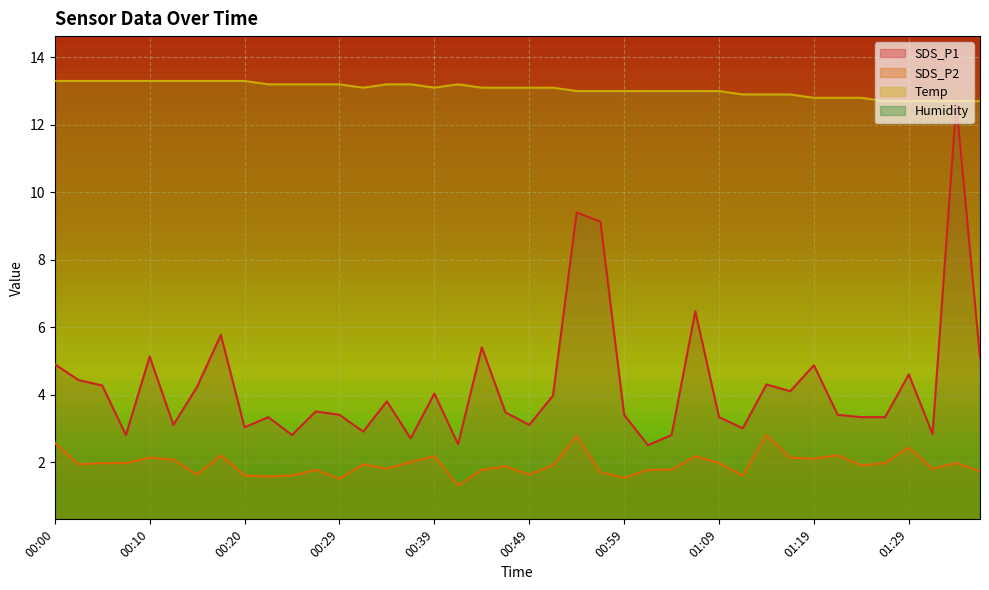

How many data points in Temp are less than 13?

11